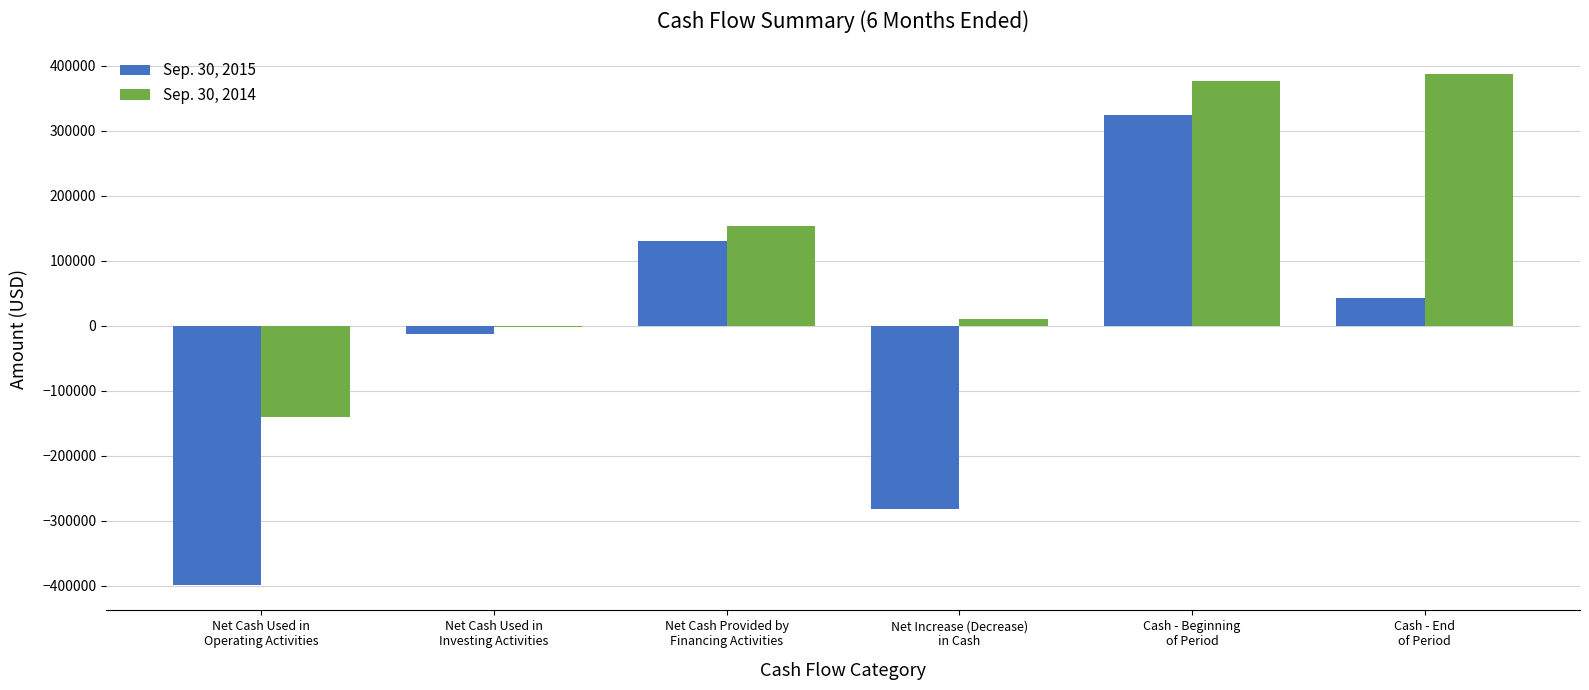

At which label does Sep. 30, 2015 first exceed 42863?

Net Cash Provided by
Financing Activities